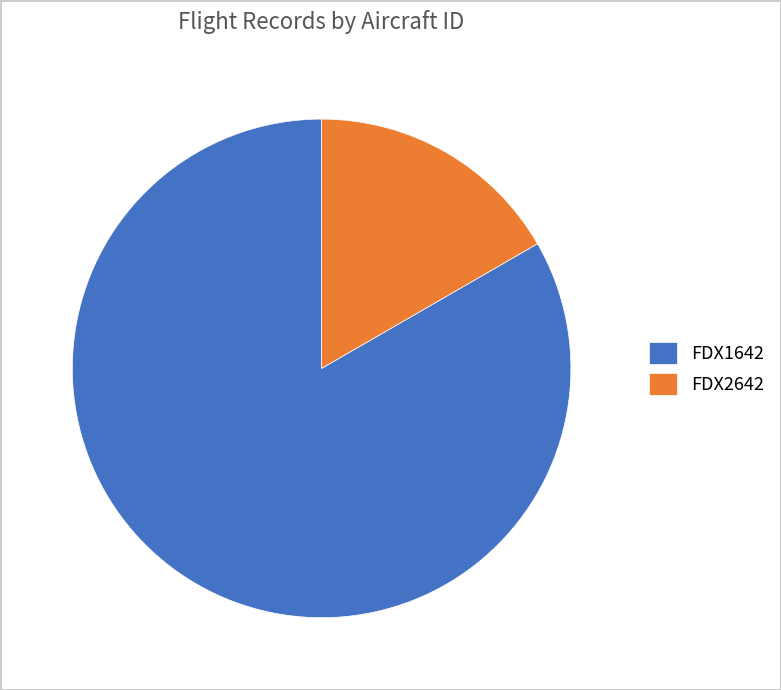

Rank the categories by value from lowest to highest.

FDX2642, FDX1642